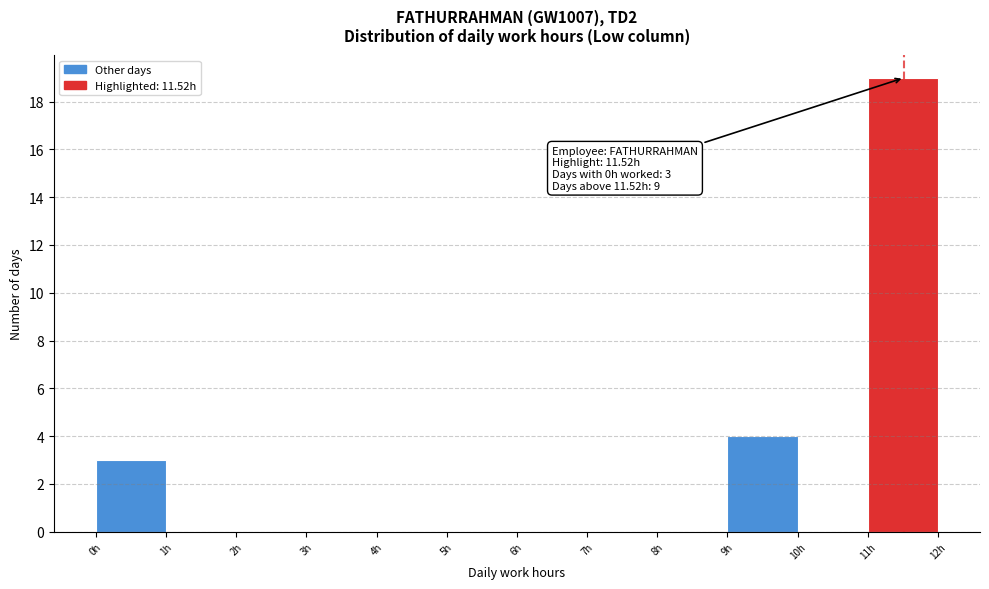

Which range on the x-axis has the tallest bar?

11 to 12